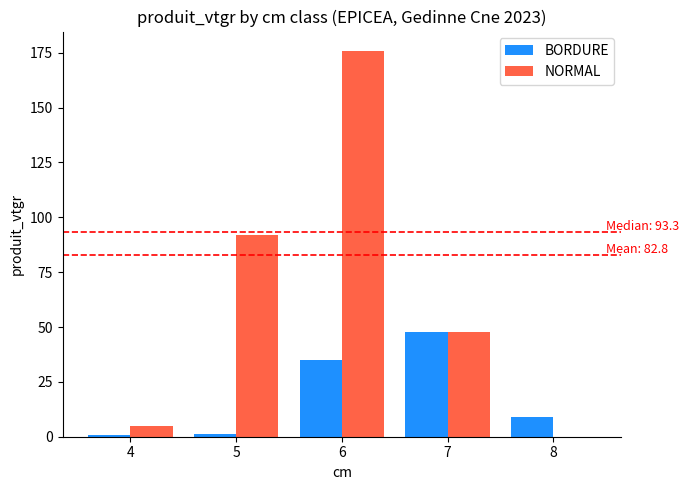

Which series has the largest range (max minus min)?

NORMAL